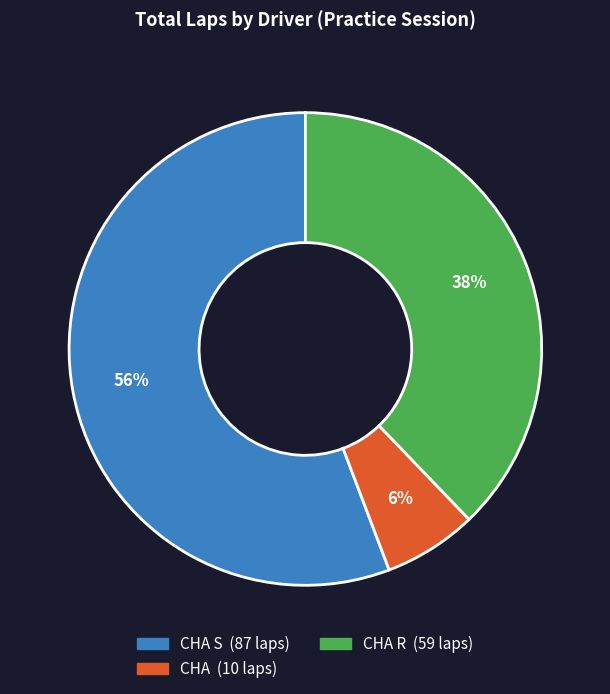

Does any single category account for the majority?

Yes